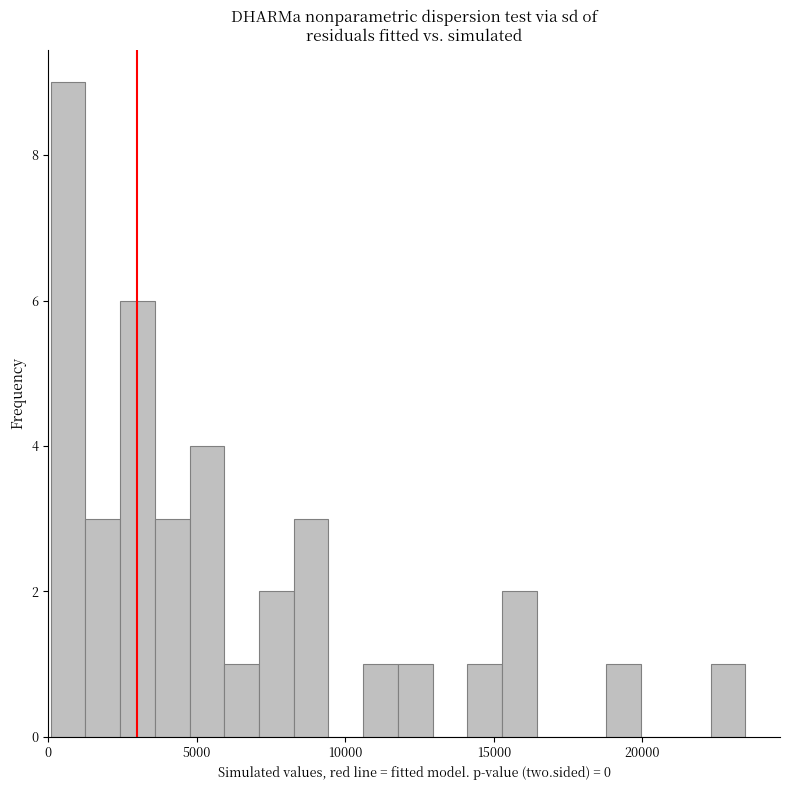

Read against the x-axis, roughly where is the centre of the tallest bar?

500